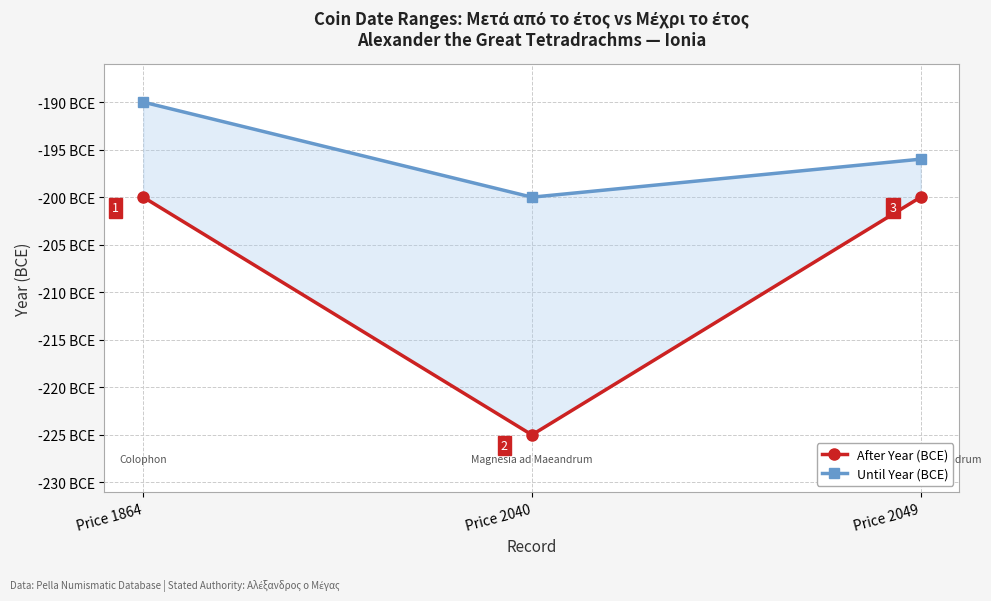

Rank the series by their maximum value, from lowest to highest.

After Year (BCE), Until Year (BCE)